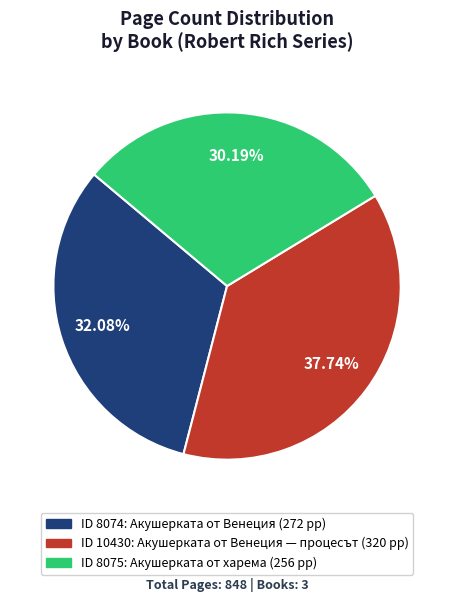

Is there a majority slice in this chart?

No